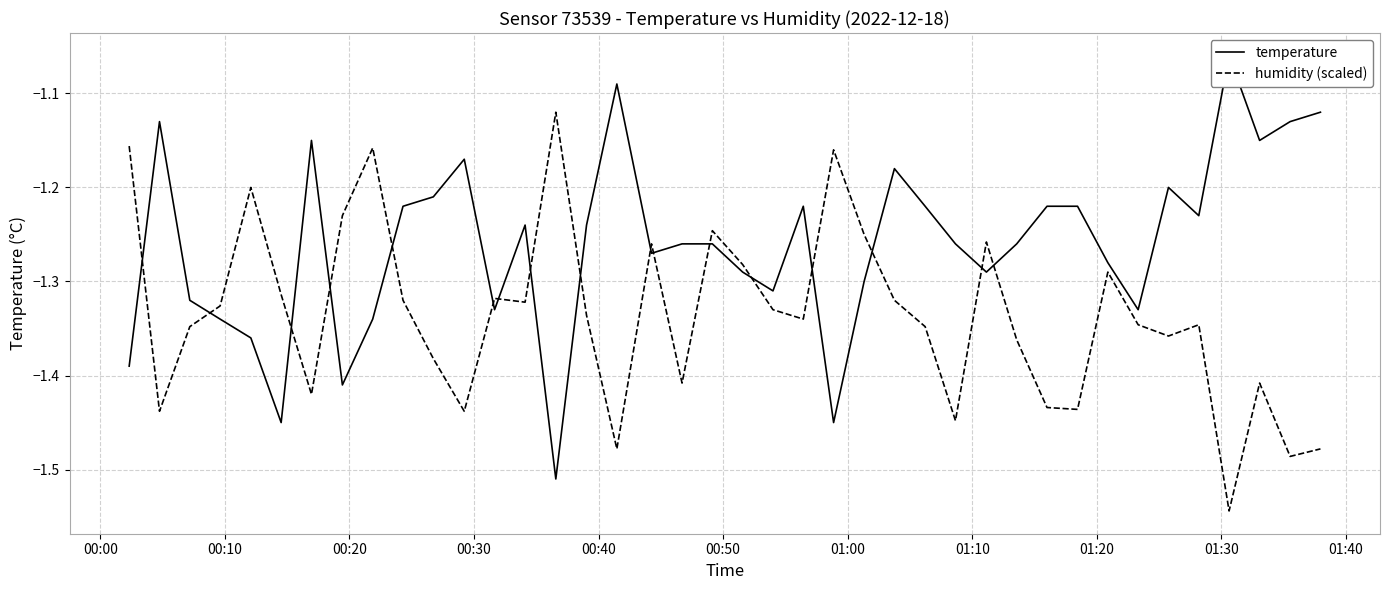

In humidity (scaled), how many points are higher than both neighbors (excluding endpoints)?

11